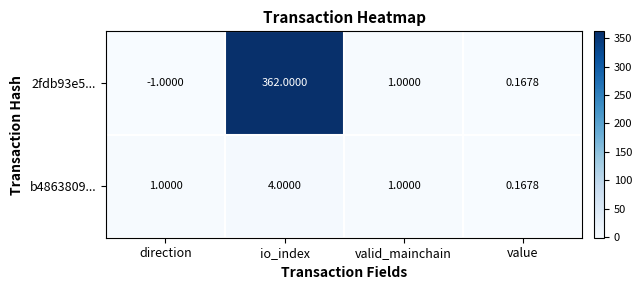

At which label does 2fdb93e5... reach its peak?

io_index